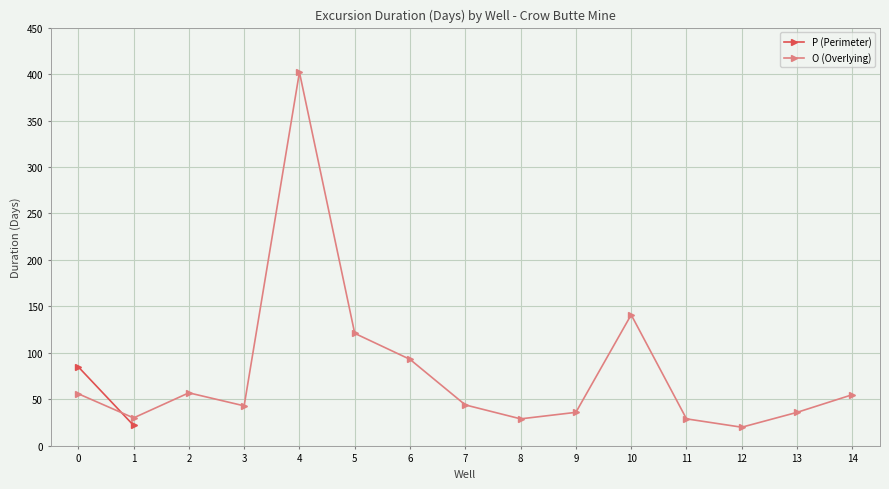

At which label is O (Overlying) closest to 211?

10